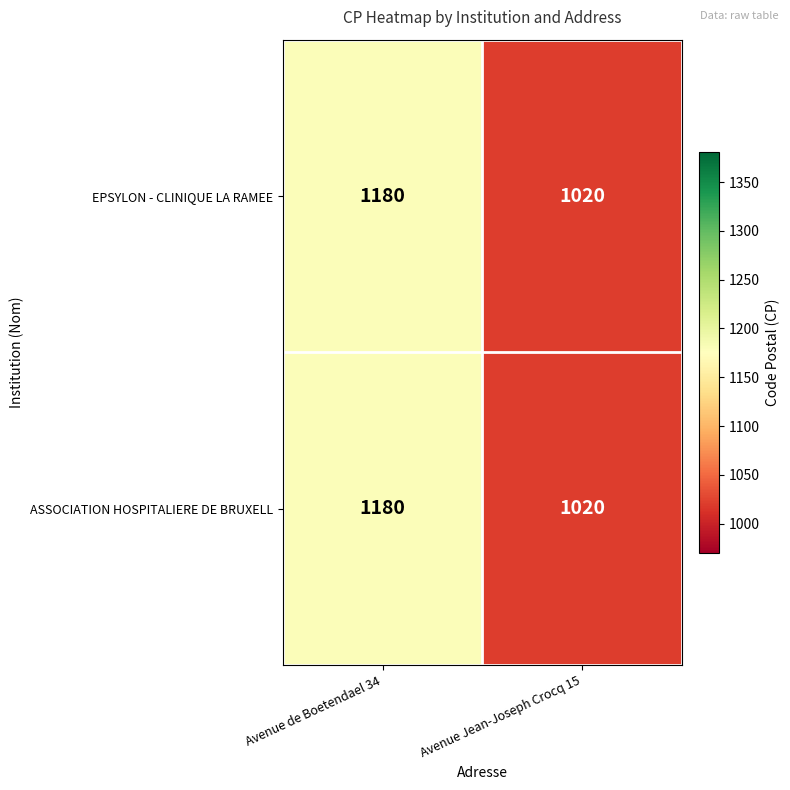

What is the approximate value of EPSYLON - CLINIQUE LA RAMEE at Avenue de Boetendael 34, to the nearest 10?

1180